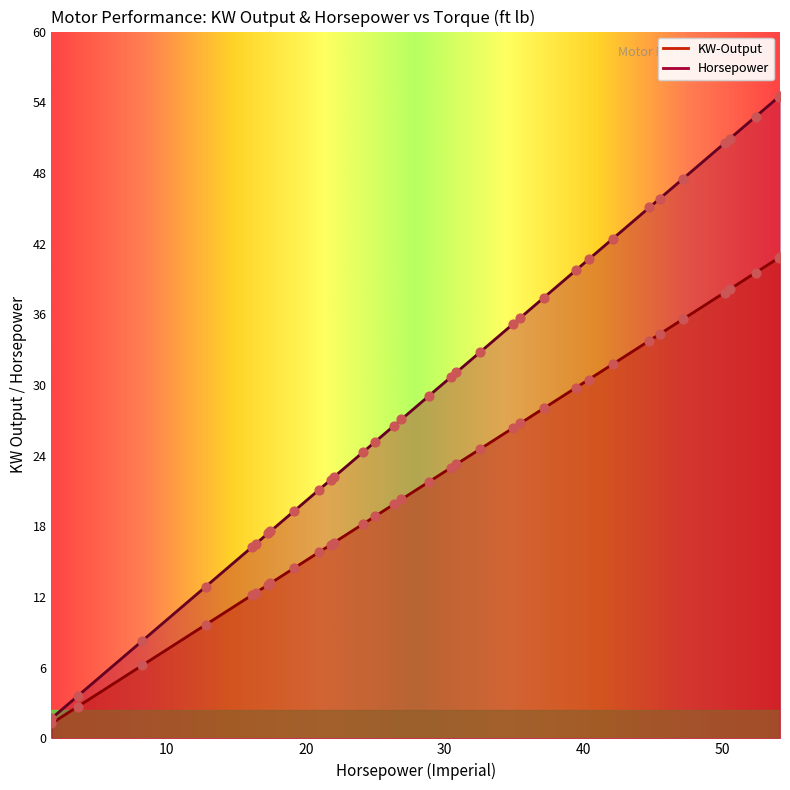

Which series reaches the minimum Y coordinate?

KW-Output